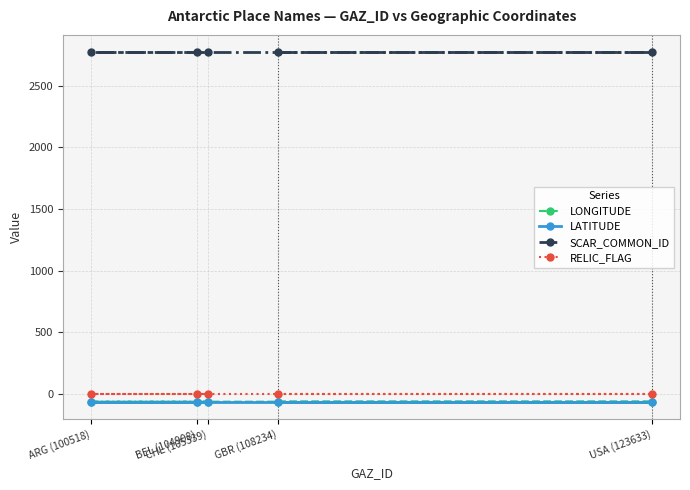

What is the total value across all series at GBR (108234)?

2641.9